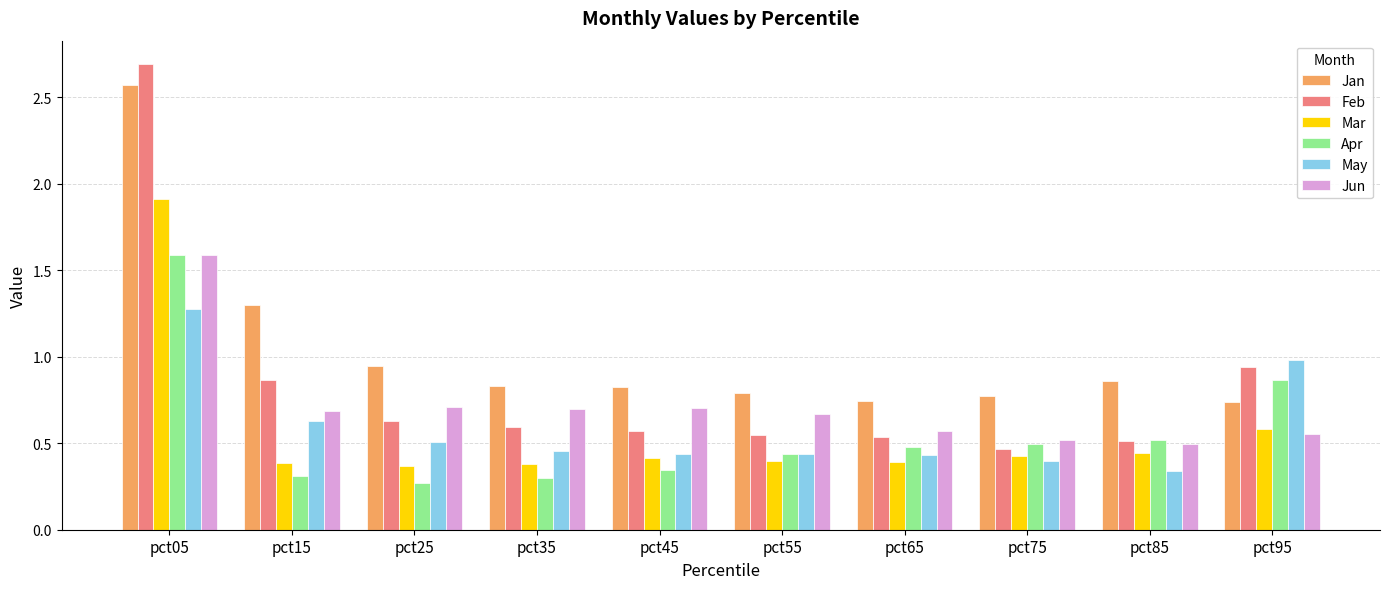

What are all the series names shown in the legend?

Jan, Feb, Mar, Apr, May, Jun